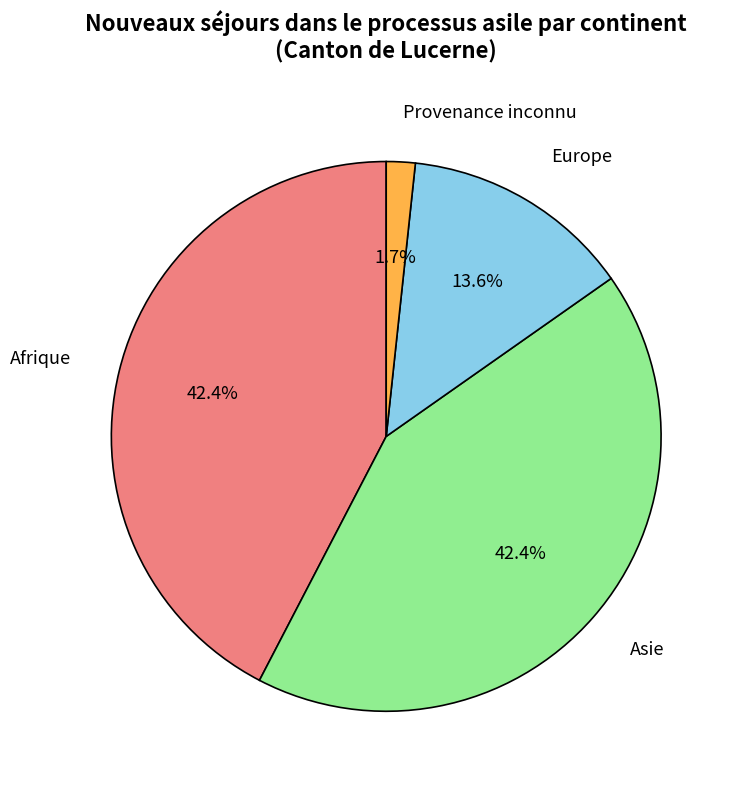

Count the number of slices in the pie.

4